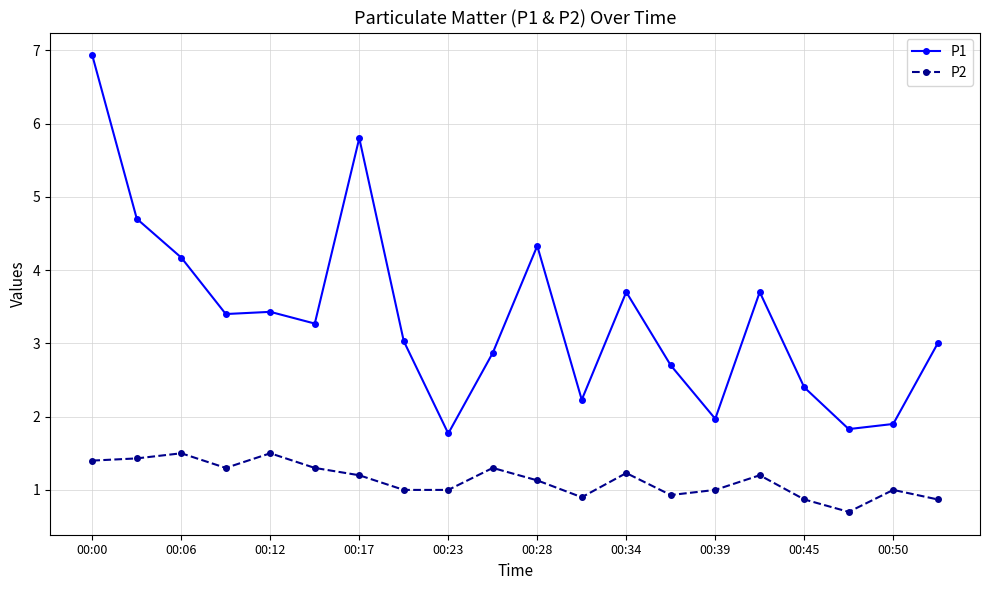

True or false: P2 and P1 cross at least once.

False